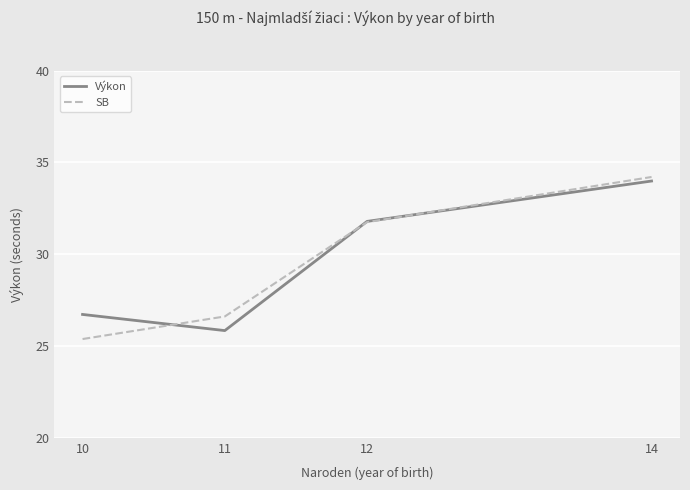

What are all the series names shown in the legend?

Výkon, SB